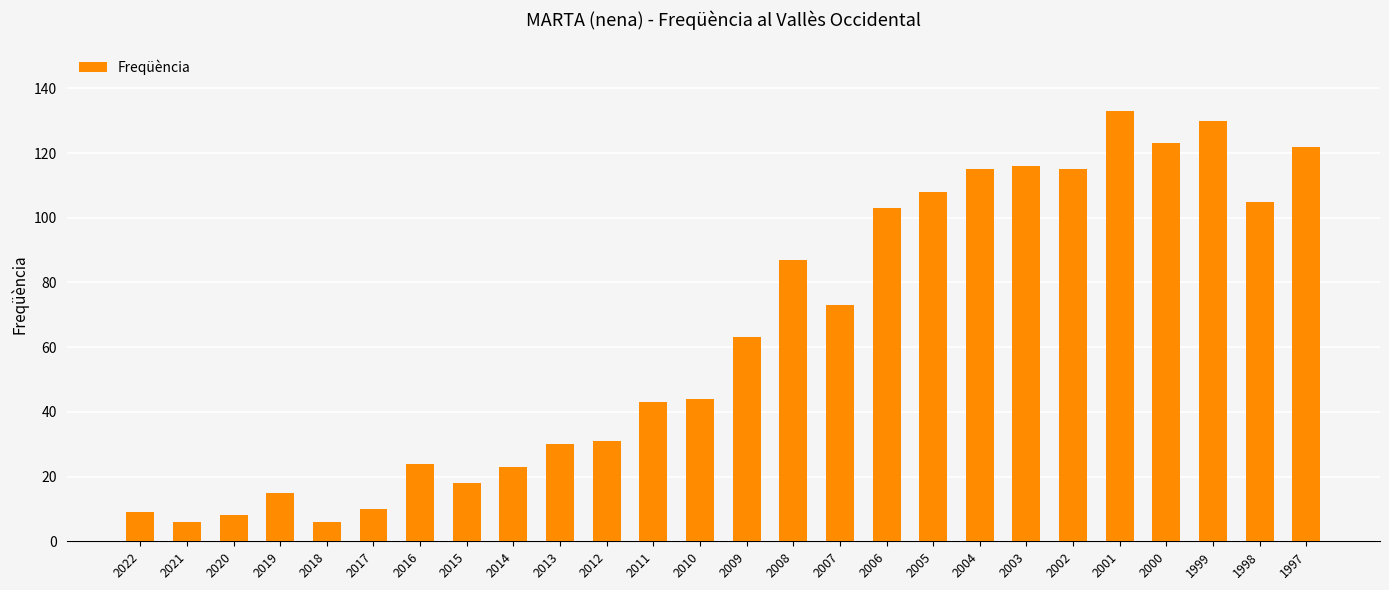

What is the sum of all values?

1660